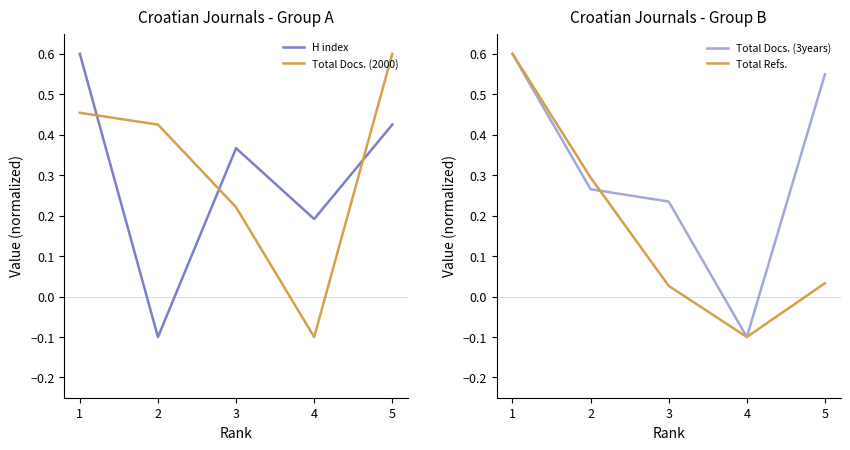

Which series has the largest range (max minus min)?

H index